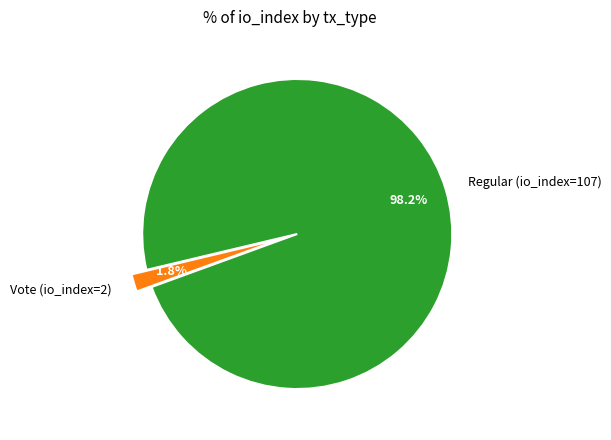

Which slice is the largest?

Regular (io_index=107)